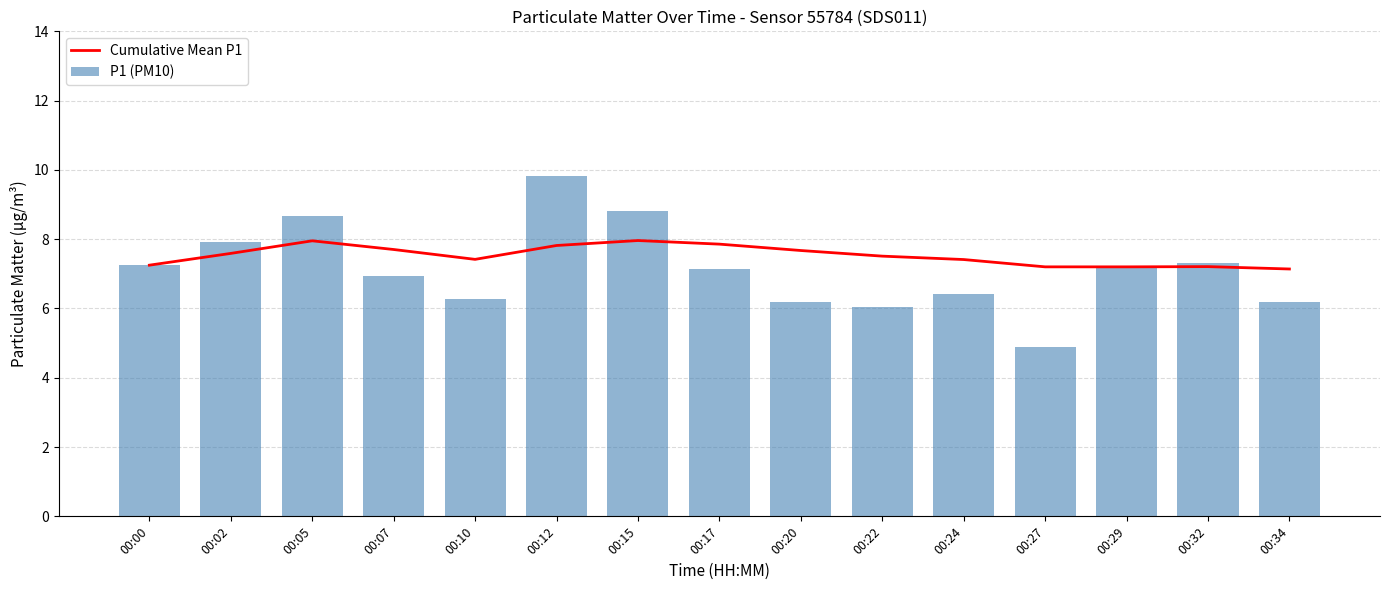

Which series has the largest total across all categories?

Cumulative Mean P1